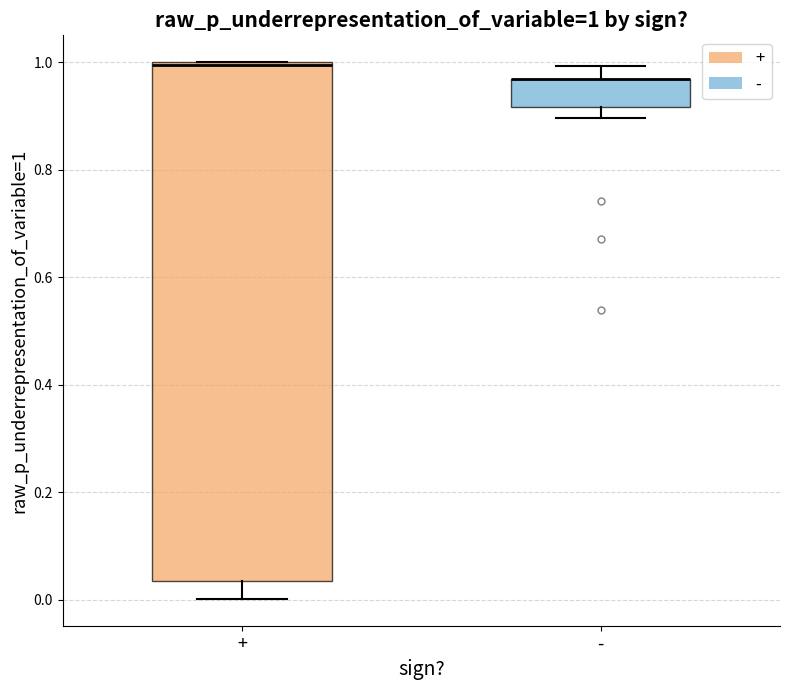

Which box is the tallest, from its lower edge to its upper edge?

+